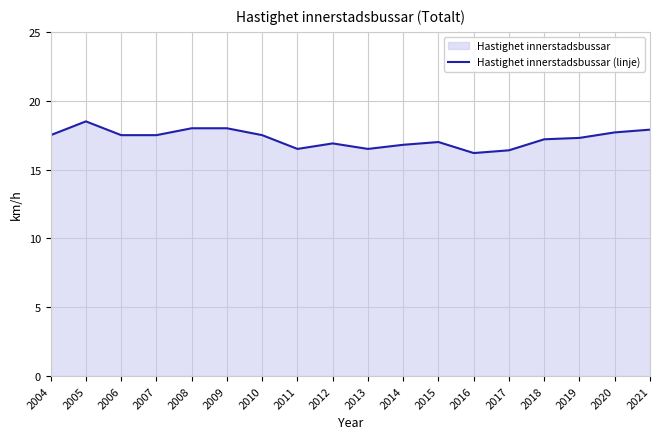

Reading left to right, extract all data points from this chart.

2004=17.5	2005=18.5	2006=17.5	2007=17.5	2008=18.0	2009=18.0	2010=17.5	2011=16.5	2012=16.9	2013=16.5	2014=16.8	2015=17.0	2016=16.2	2017=16.4	2018=17.2	2019=17.3	2020=17.7	2021=17.9